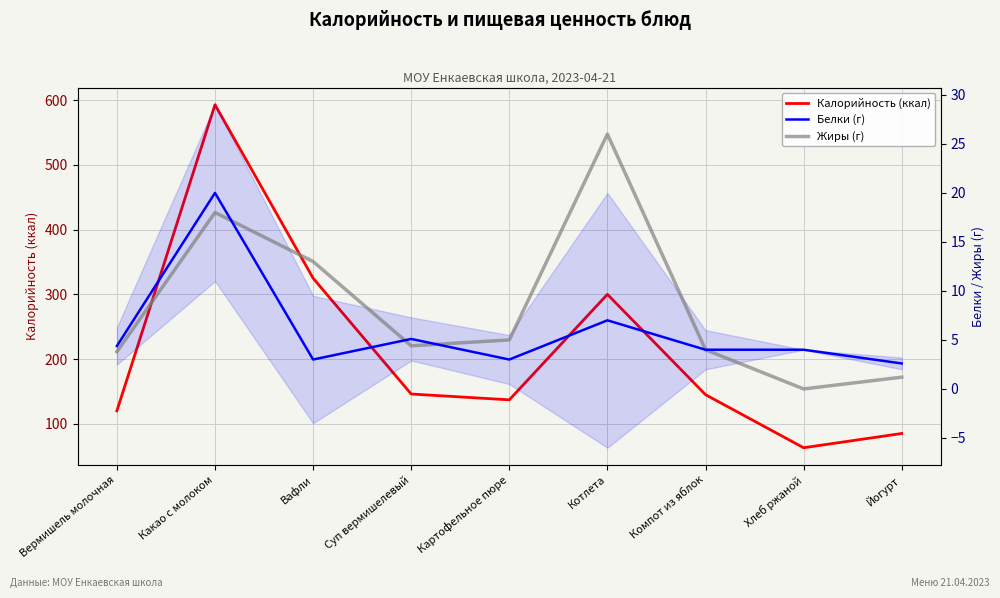

At which label does Калорийность (ккал) first exceed 145?

Какао с молоком